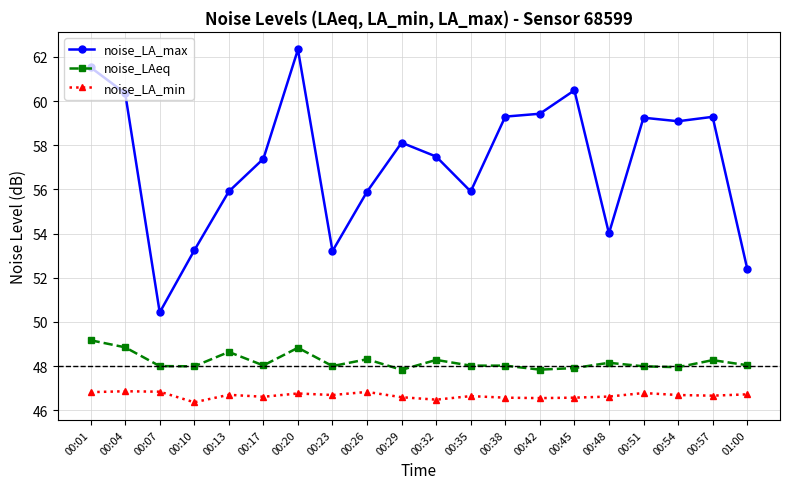

Count the number of data series in this chart.

3